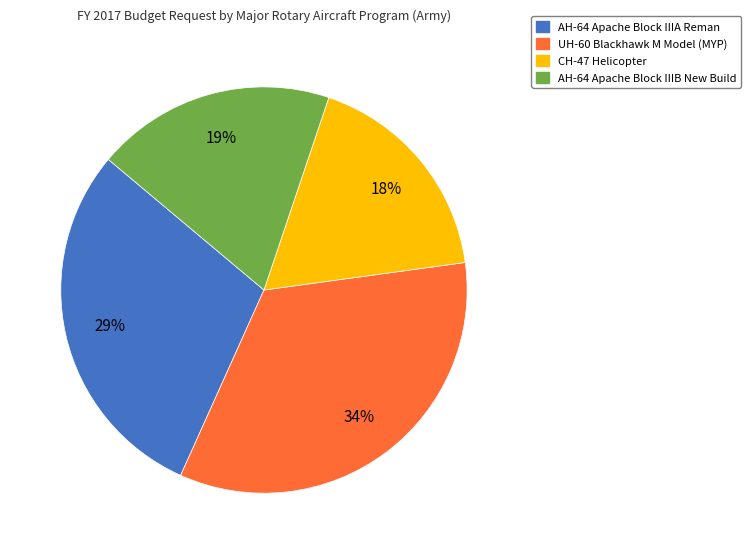

Is there a majority slice in this chart?

No